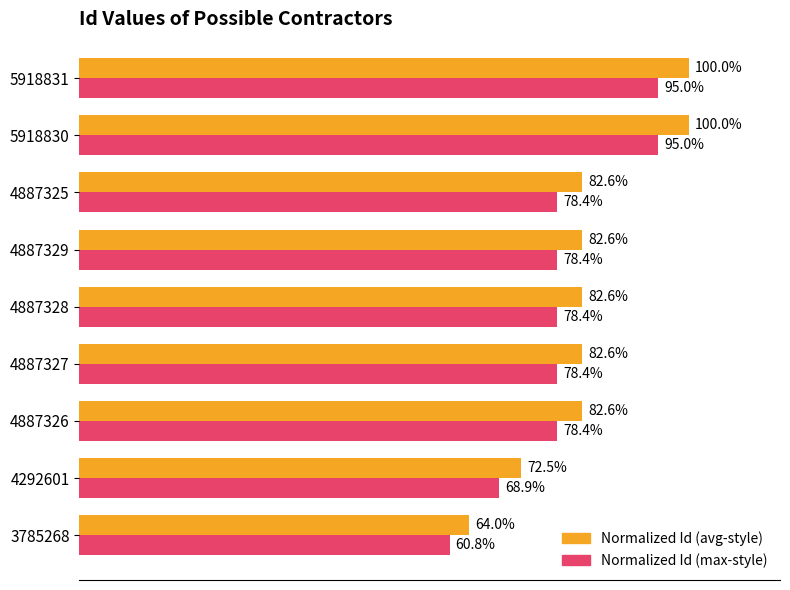

Is the value of Normalized Id (avg-style) at 4887329 greater than the value of Normalized Id (max-style) at 5918831?

No